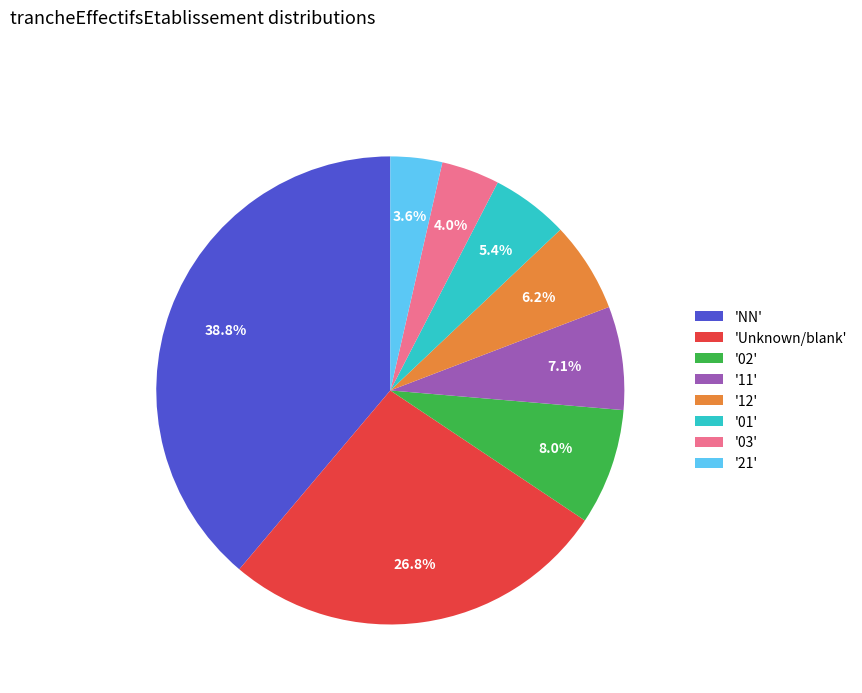

How many segments does this pie chart have?

8